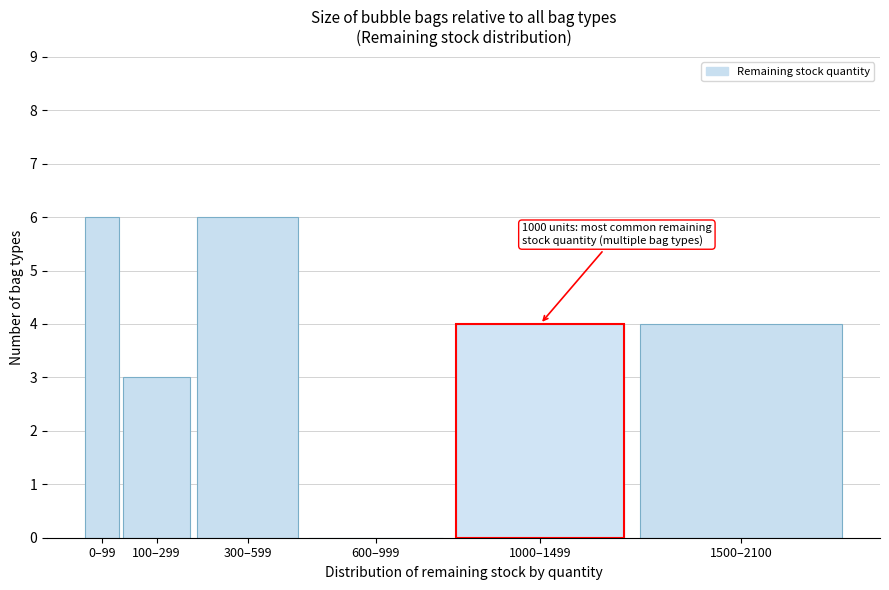

Reading left to right, transcribe all the data shown in this chart.

0–99=6	100–299=3	300–599=6	600–999=0	1000–1499=4	1500–2100=4